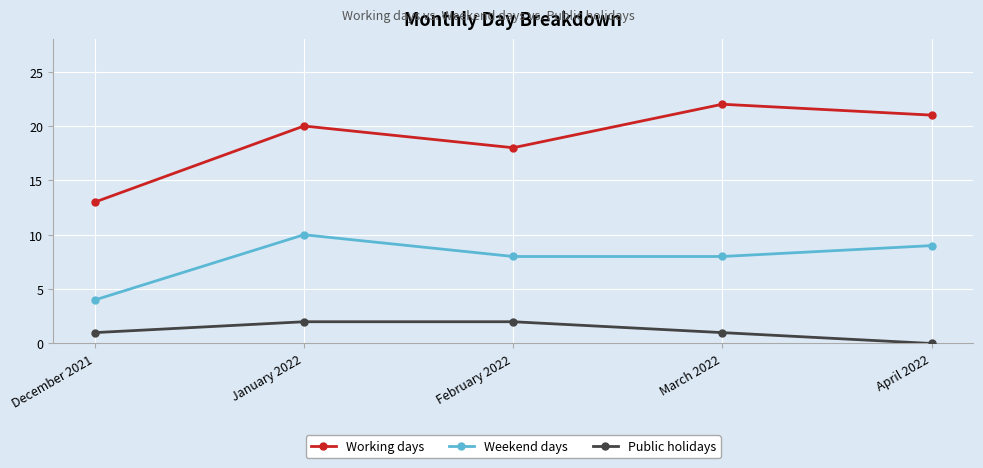

What is the difference between the highest and lowest values at April 2022?

21